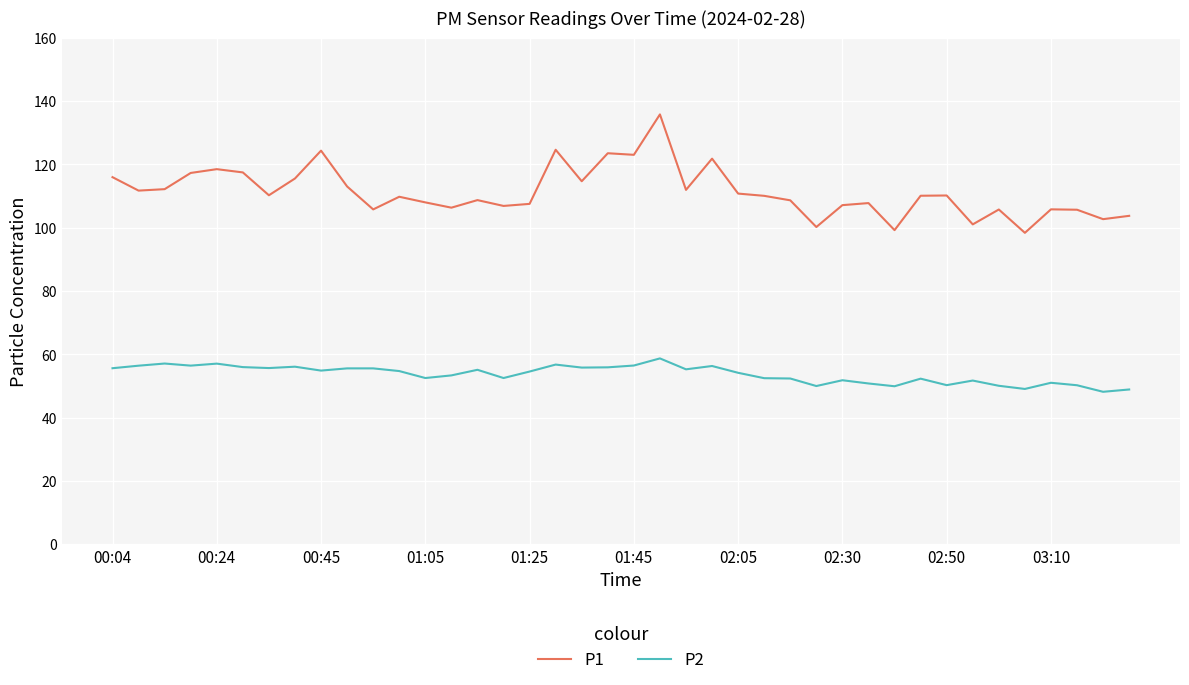

How many categories are shown in the chart?

40